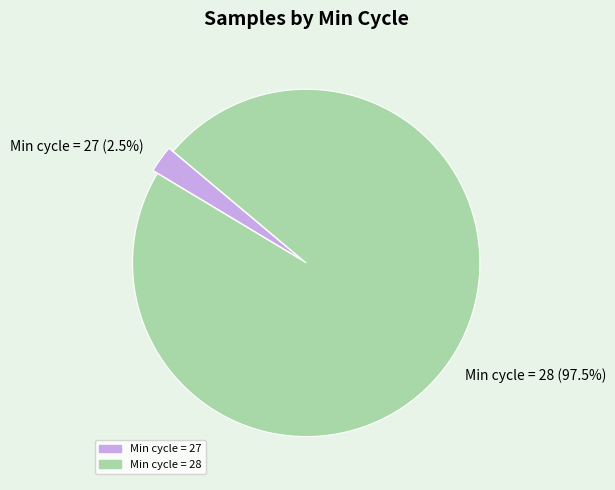

Count the number of slices in the pie.

2